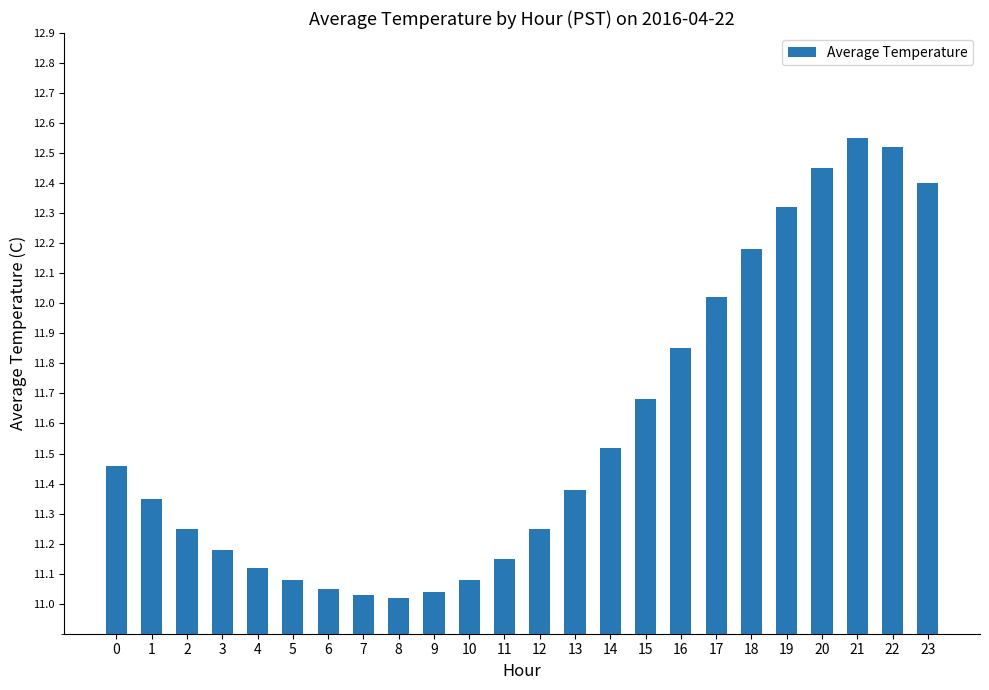

The chart shows a value of 11.5 at 0. True or false?

True